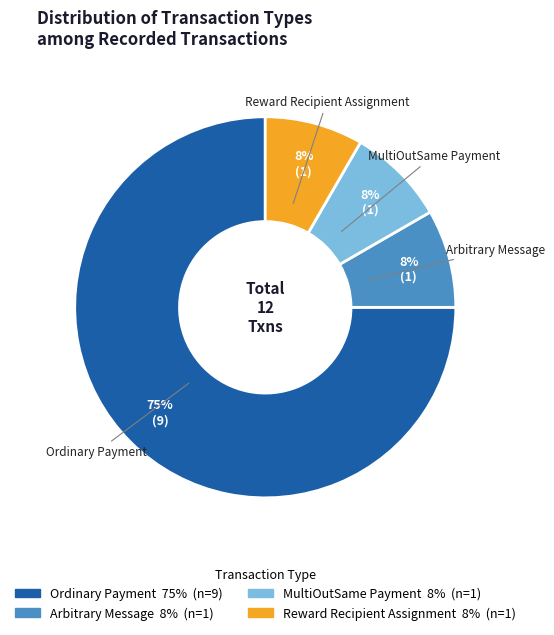

Is there a majority slice in this chart?

Yes